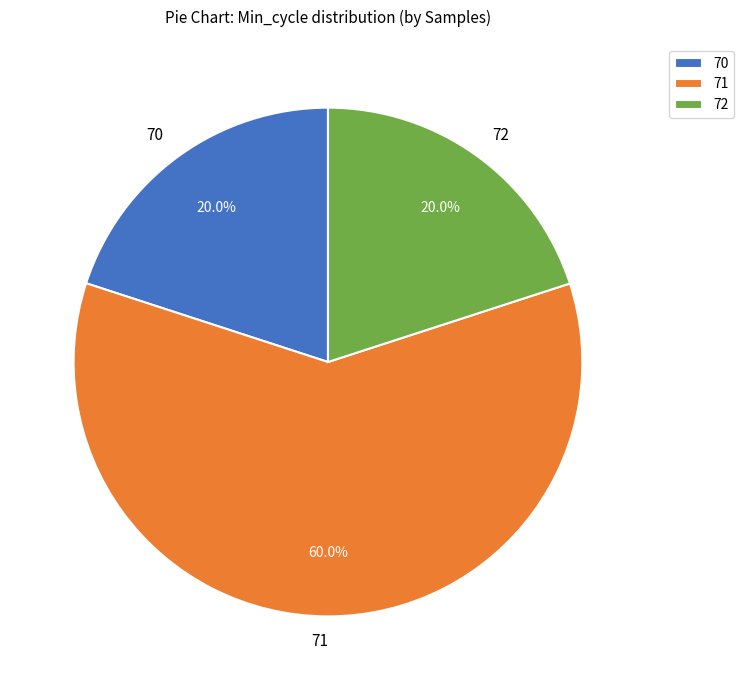

Is the sum of 72 and 71 greater than half?

Yes